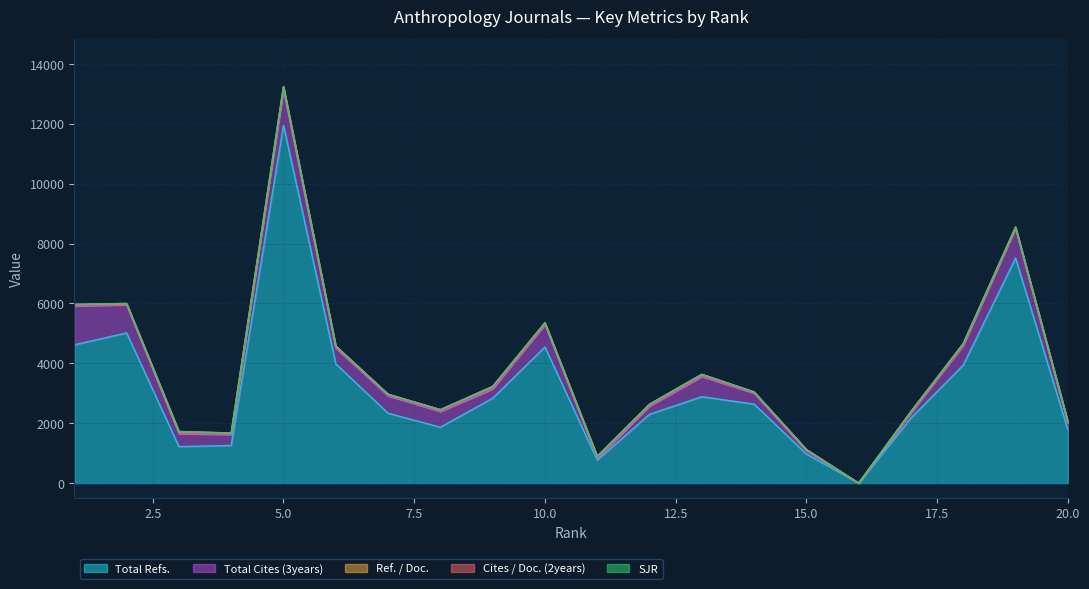

What is the highest value of the Ref. / Doc. series?

103